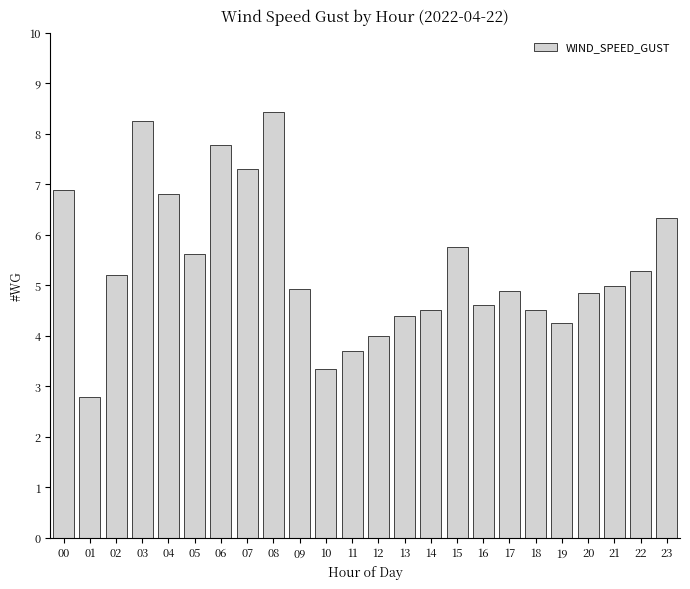

Is it true that the value at 18 is 2.0?

False